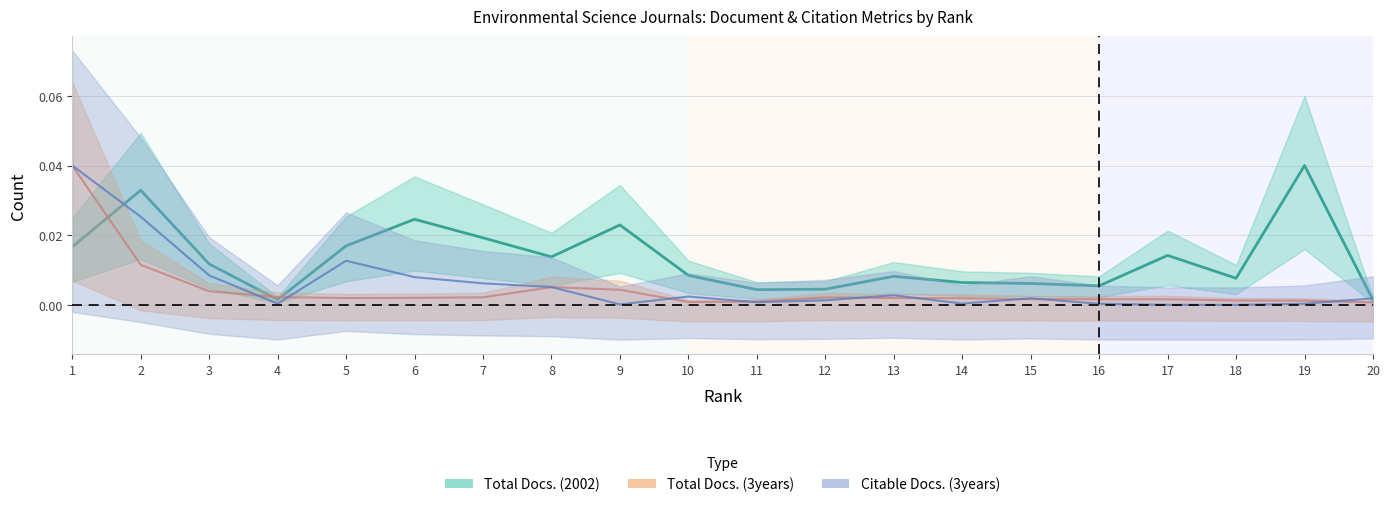

At how many categories does at least one series exceed 0?

20